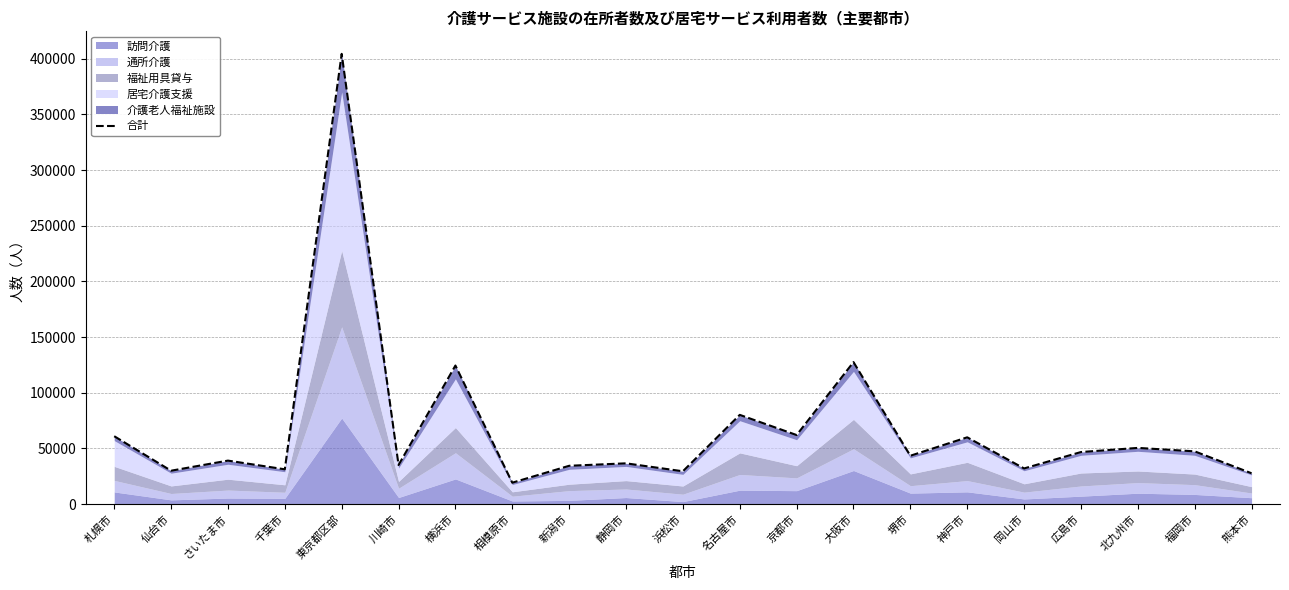

What is the smallest value displayed?

19233